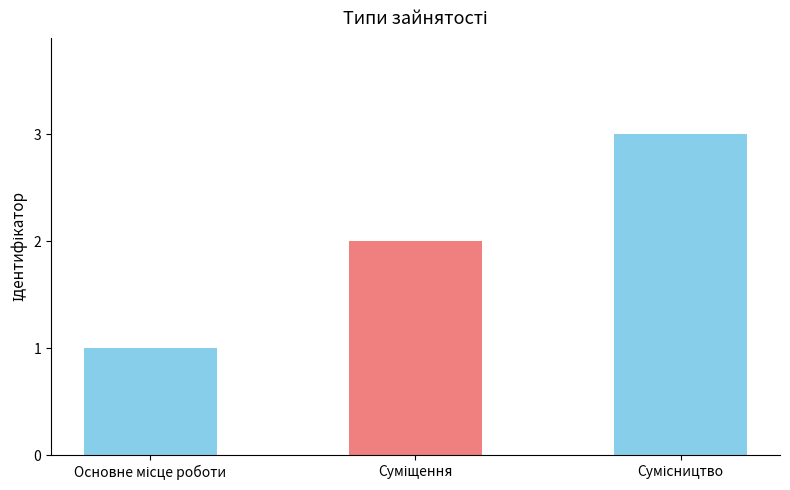

What is the maximum value shown in the chart?

3